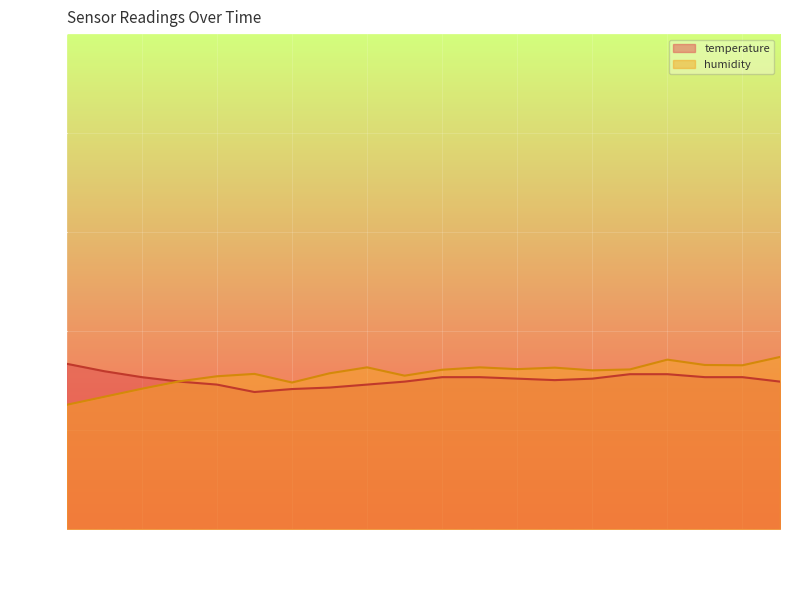

Which series has the widest spread of values?

humidity